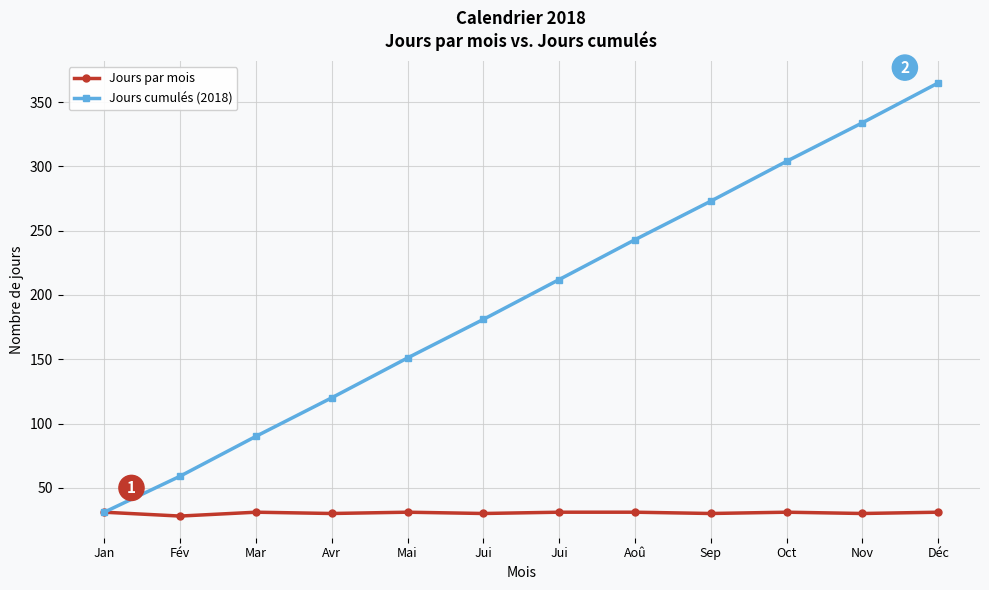

What is the difference between the second highest and second lowest values in the Jours par mois series?

1